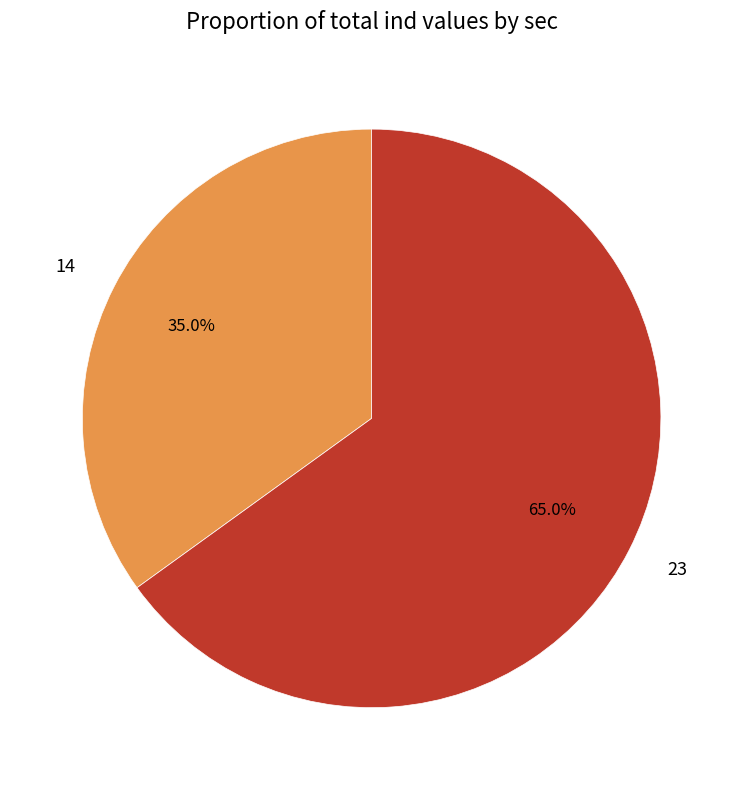

Is it true that 14 is 25% of the pie?

False